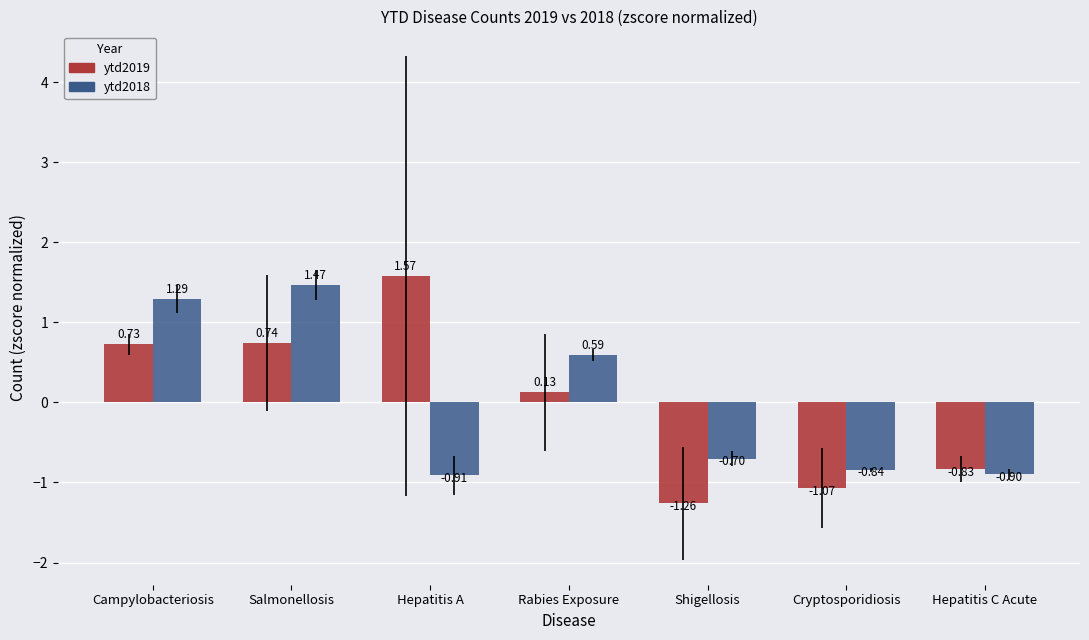

Which series changed the most between Salmonellosis and Hepatitis C Acute?

ytd2018